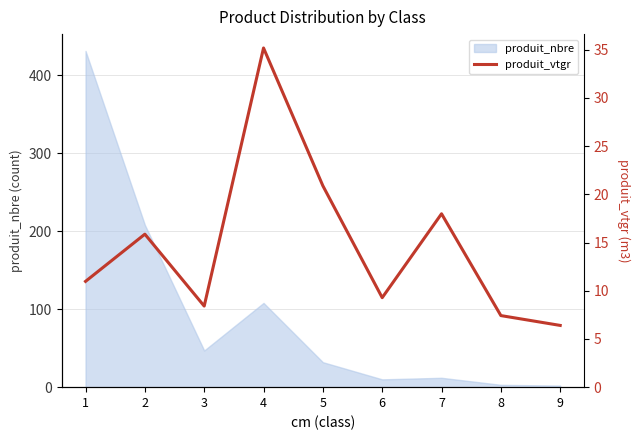

The value of produit_nbre at 3 is 77. True or false?

False